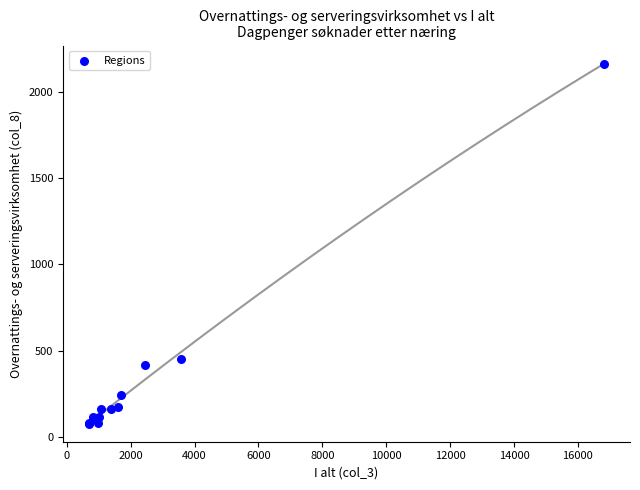

What Y value in the scatter plot is closest to 1120?

450